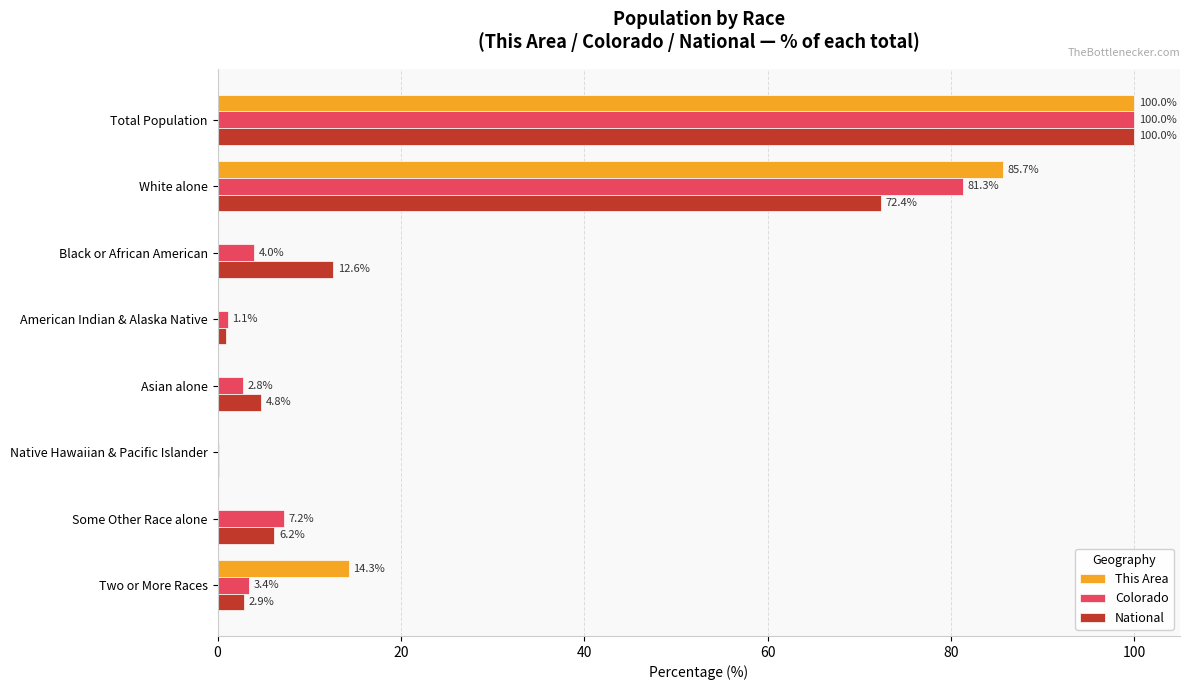

The This Area series shows 0.0 at Asian alone. True or false?

True